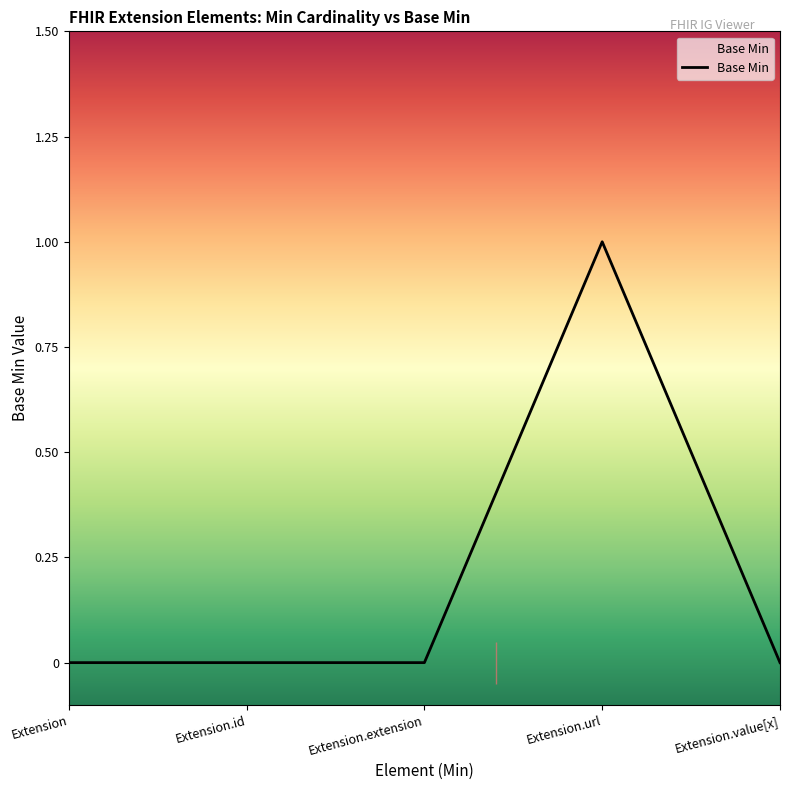

Between Extension.url and Extension, which is larger?

Extension.url